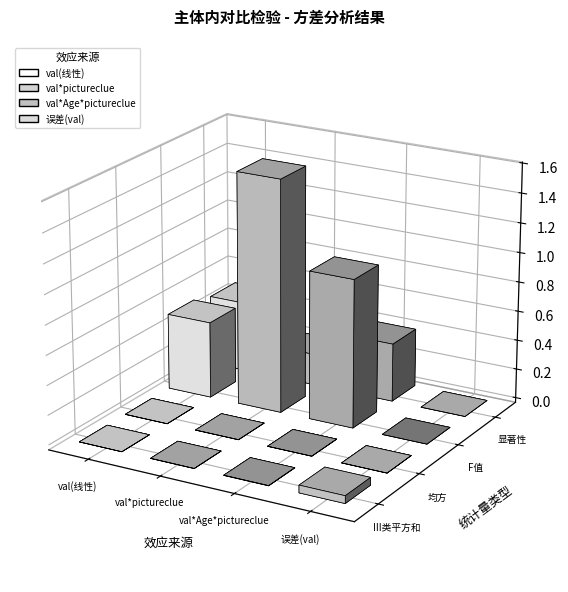

At which label does F值 first exceed 1?

val*pictureclue